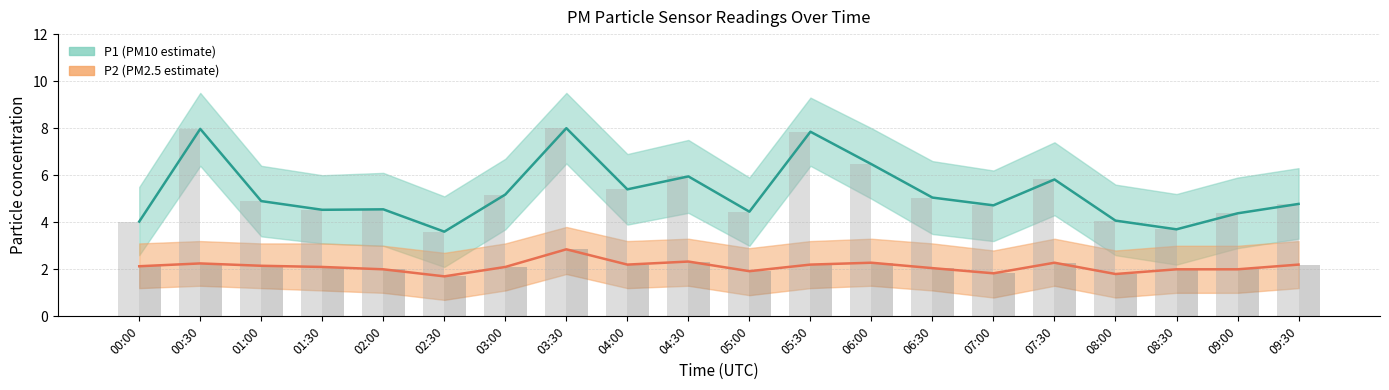

What is the value of the P1 bar at the 4th from the left?

4.5